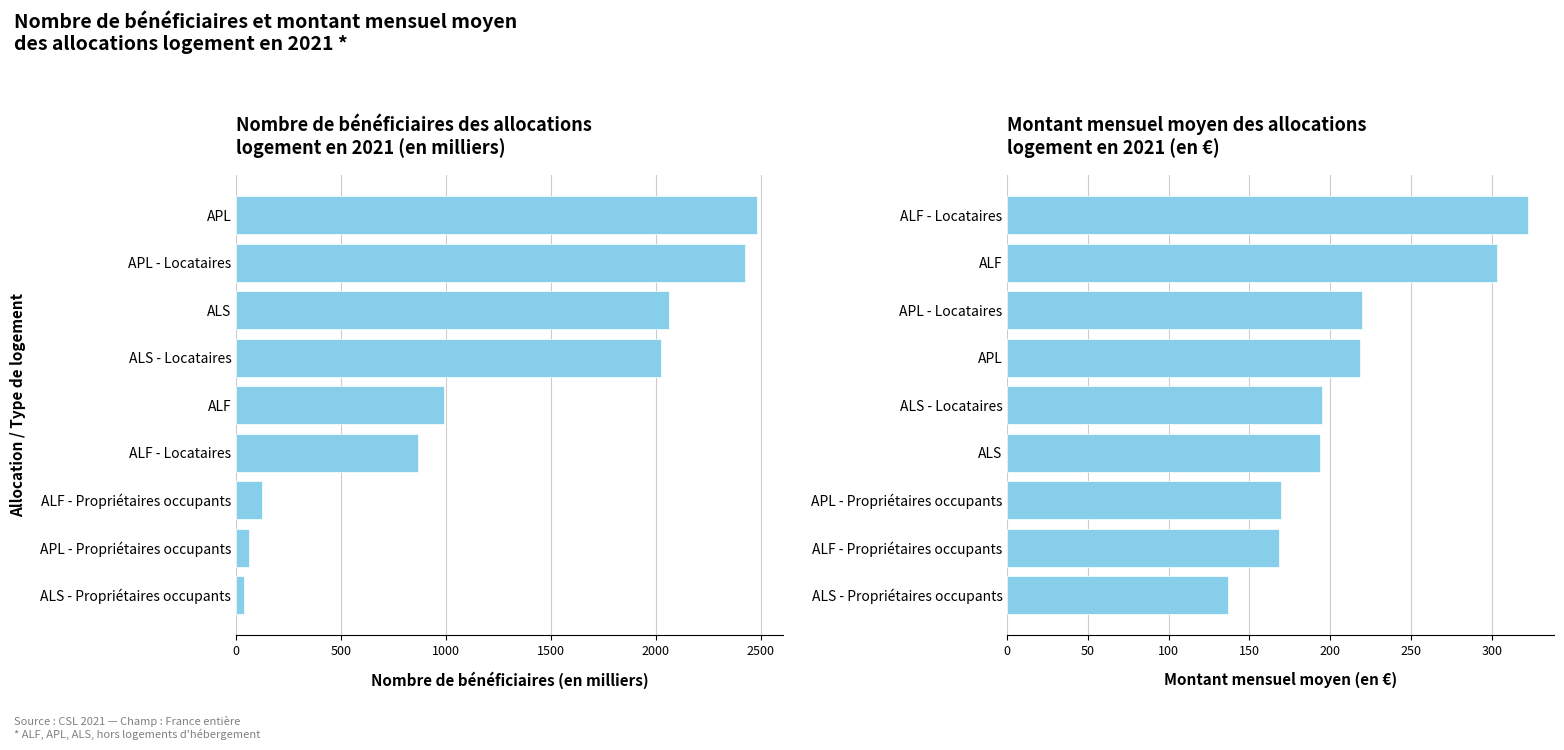

How many data points in Nombre de bénéficiaires (en milliers) are above 992?

5